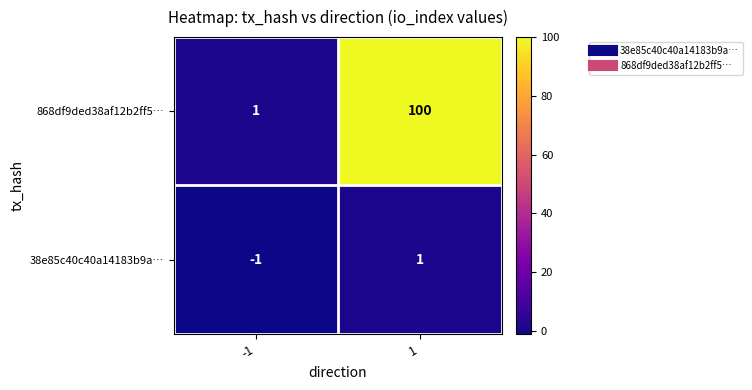

How many categories are shown in the chart?

2